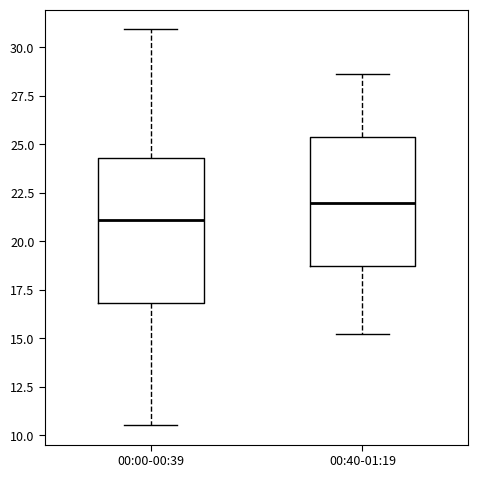

Reading left to right, transcribe this box plot: for each box, give where its median line is, the range the box spans, and where its two whiskers end, as read against the y-axis. The values are not printed on the chart, so give them approximately, as read against the axis.

00:00-00:39: median 21.0, box 17.0 to 24.5, whiskers 10.5 to 31.0
00:40-01:19: median 22.0, box 18.5 to 25.5, whiskers 15.0 to 28.5